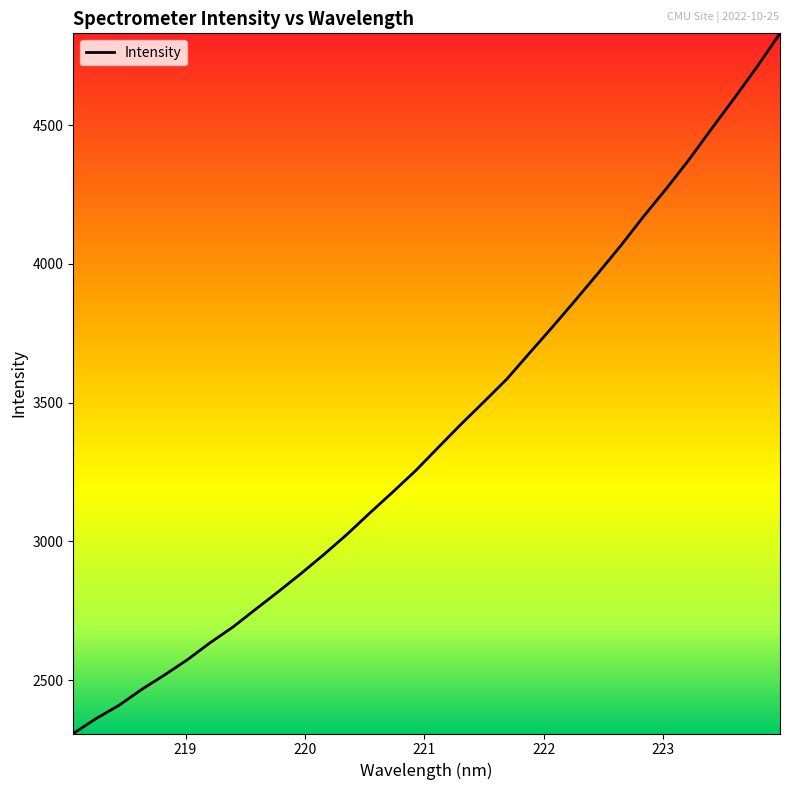

What is the average value?

3393.0